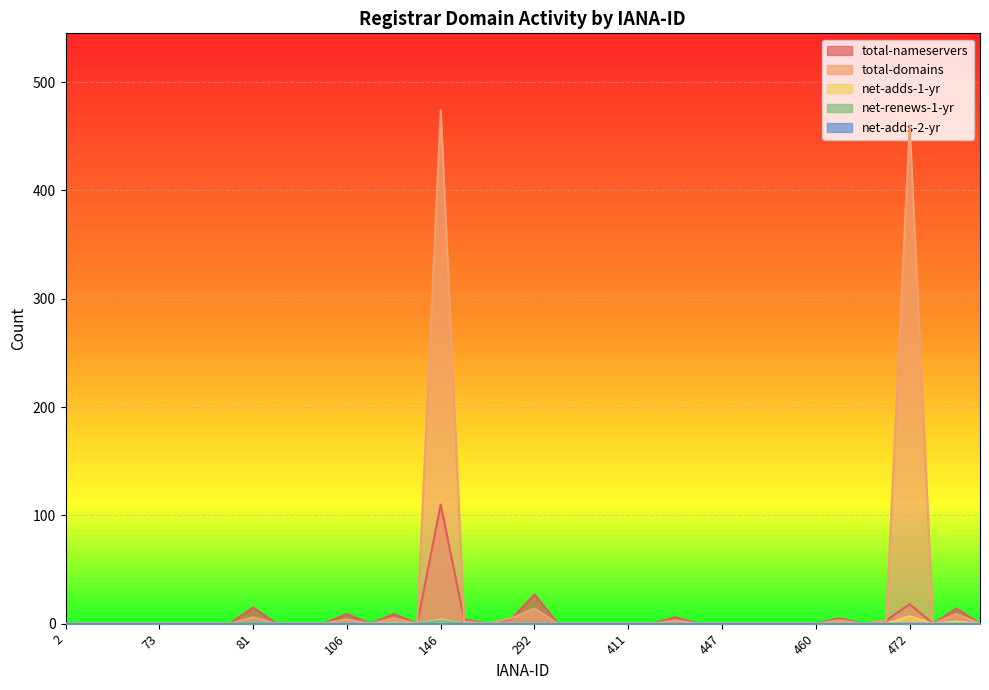

How many values in the total-nameservers series exceed 0?

12